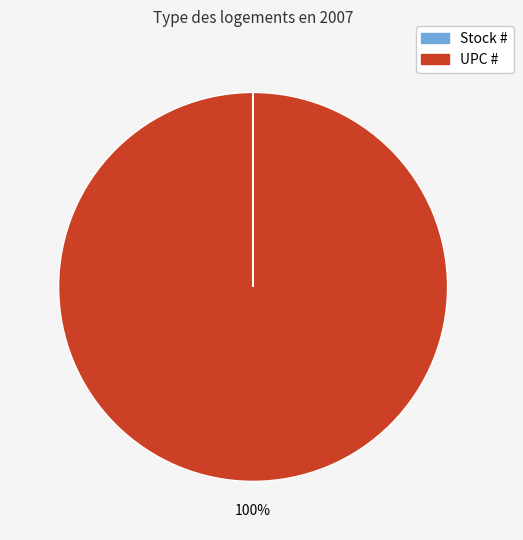

To the nearest percent, what is the difference between the largest and smallest slice percentages?

100%